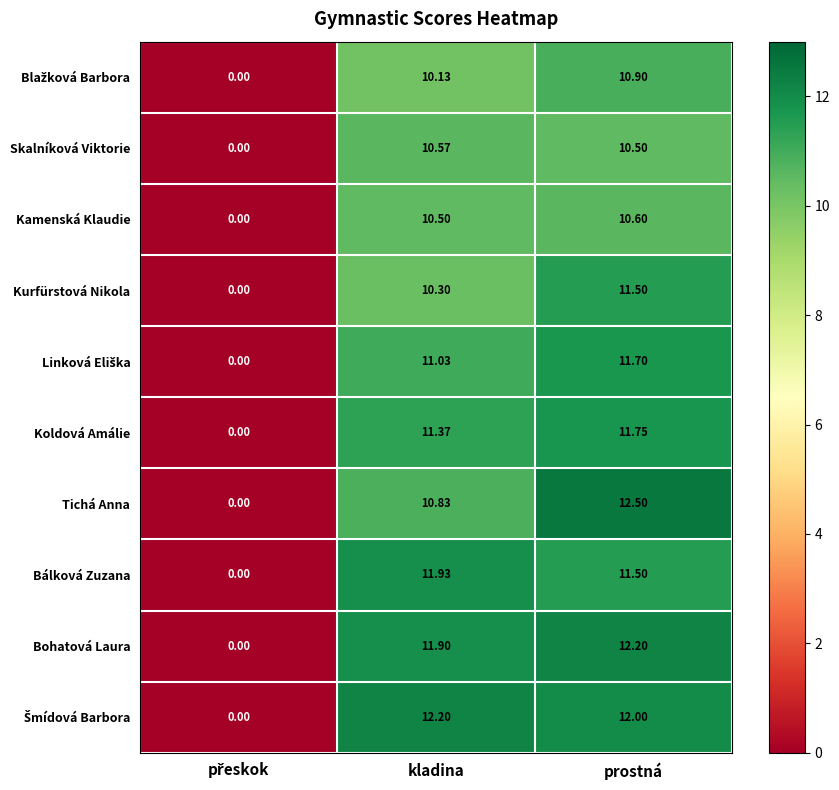

What is the spread (max minus min) of values at kladina?

2.1